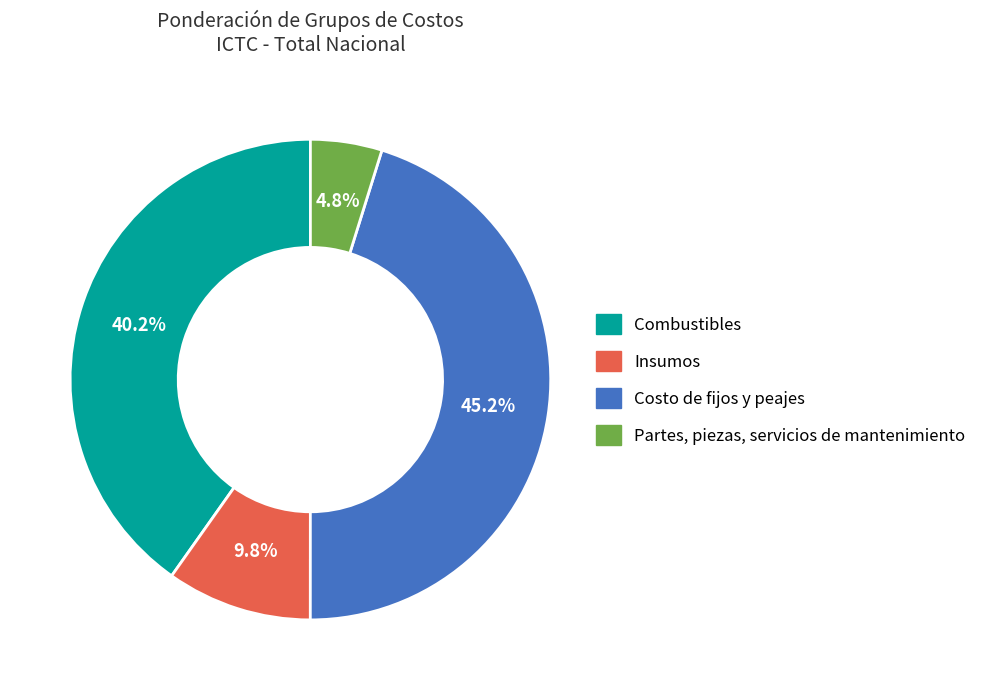

What percentage is the Partes, piezas, servicios de mantenimiento slice, to the nearest percent?

5%